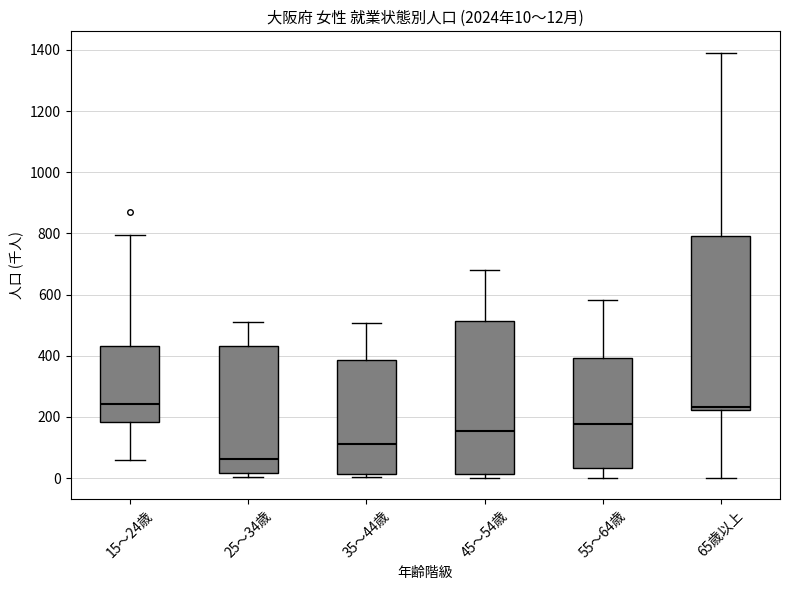

Which box is the tallest, from its lower edge to its upper edge?

65歳以上